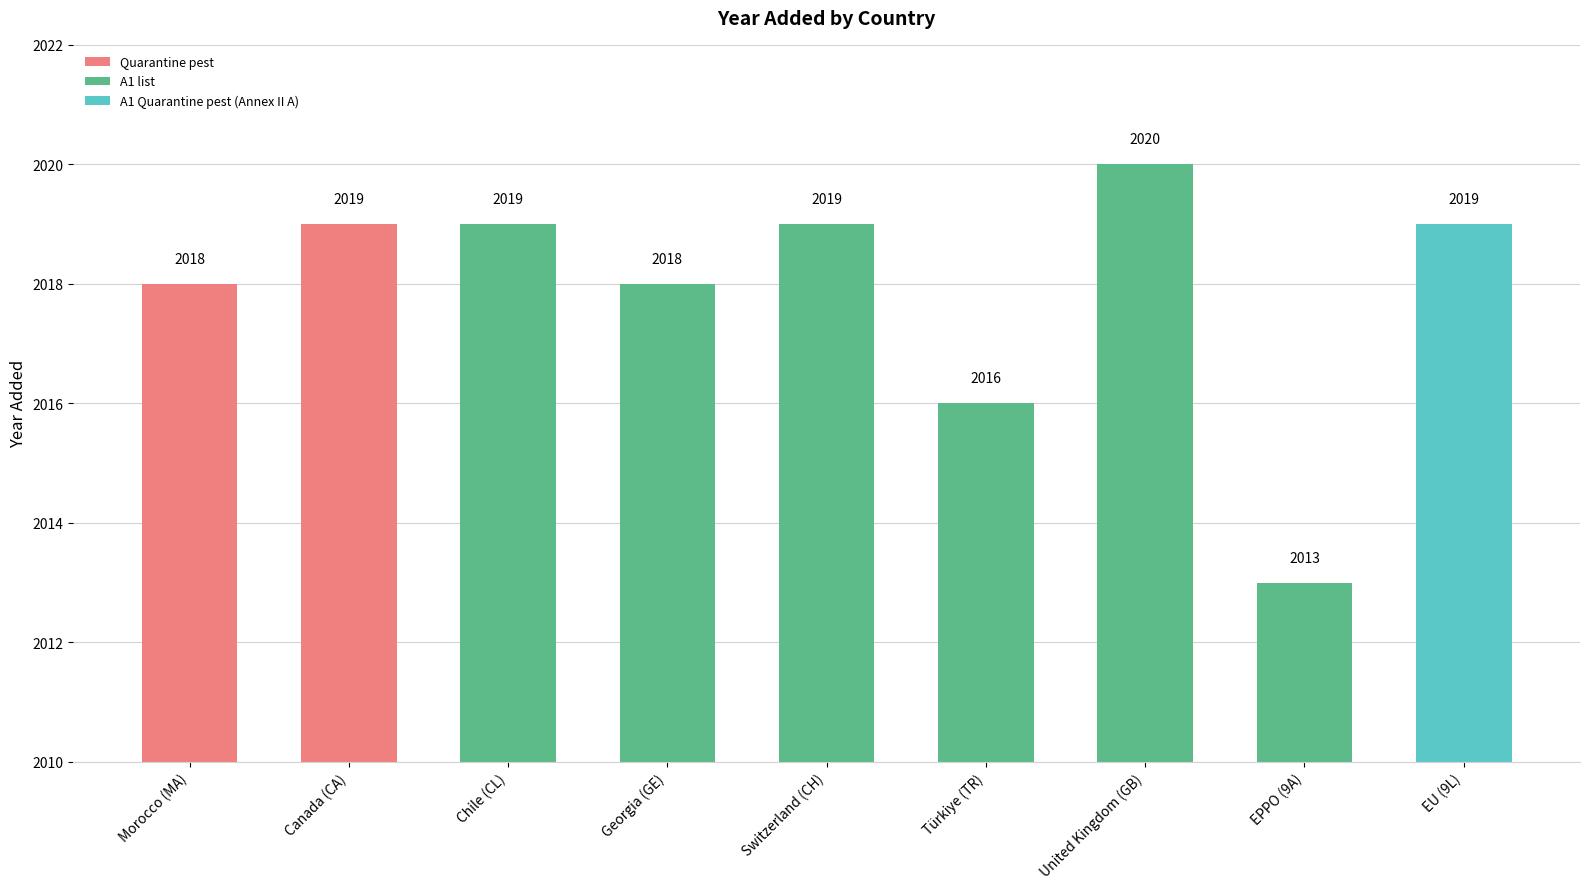

What is the minimum value shown in the chart?

2013